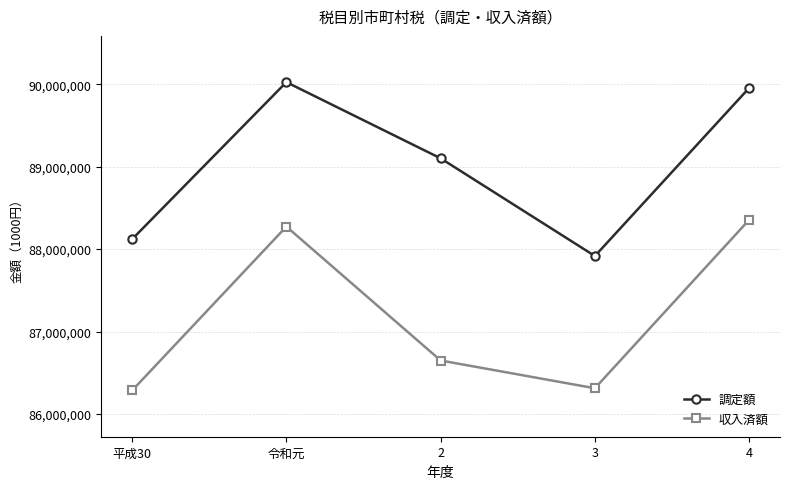

The 調定額 series shows 90026107 at 令和元. True or false?

True